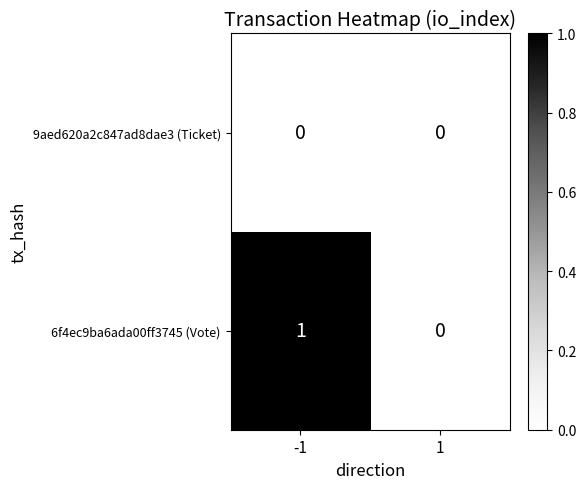

Rank the series by their maximum value, from lowest to highest.

9aed620a2c847ad8dae3 (Ticket), 6f4ec9ba6ada00ff3745 (Vote)